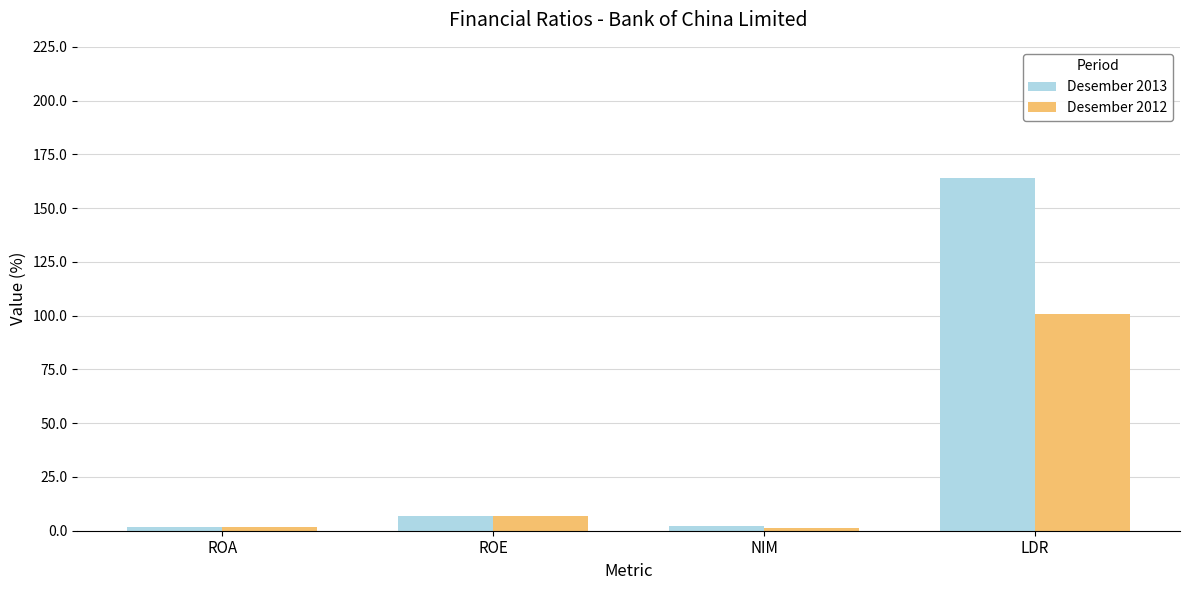

Does the chart contain any negative values?

No